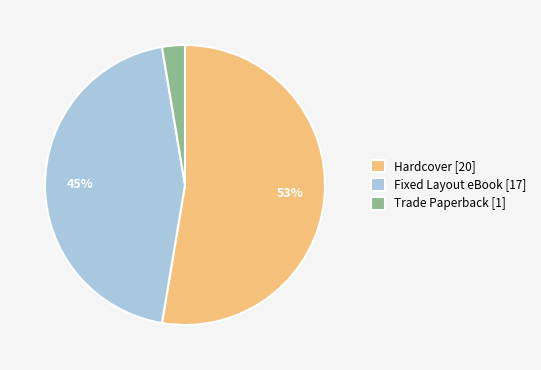

Is the sum of Fixed Layout eBook [17] and Hardcover [20] greater than half?

Yes